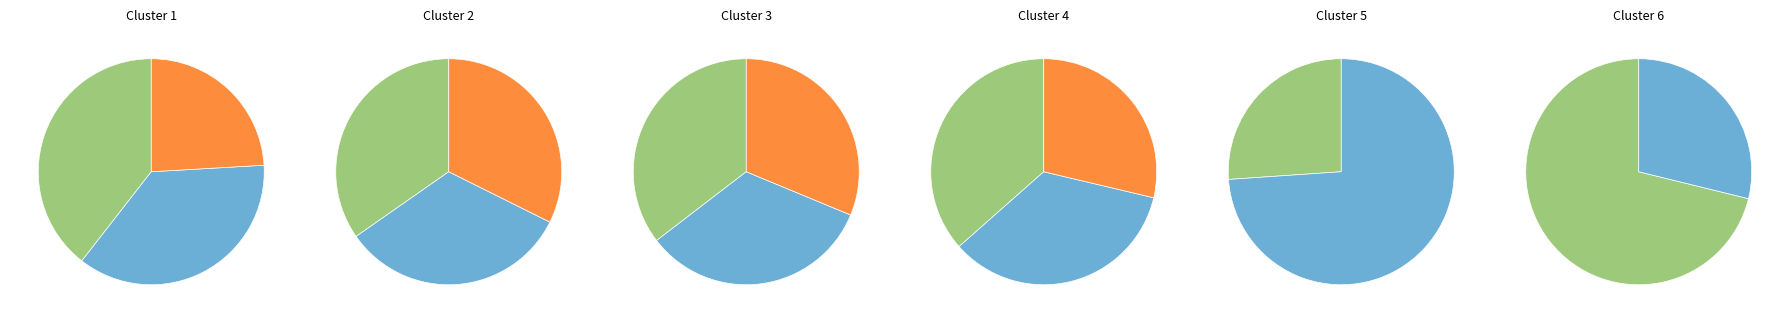

Is it true that PARENTE FERDINANDO is 17% of the pie?

False